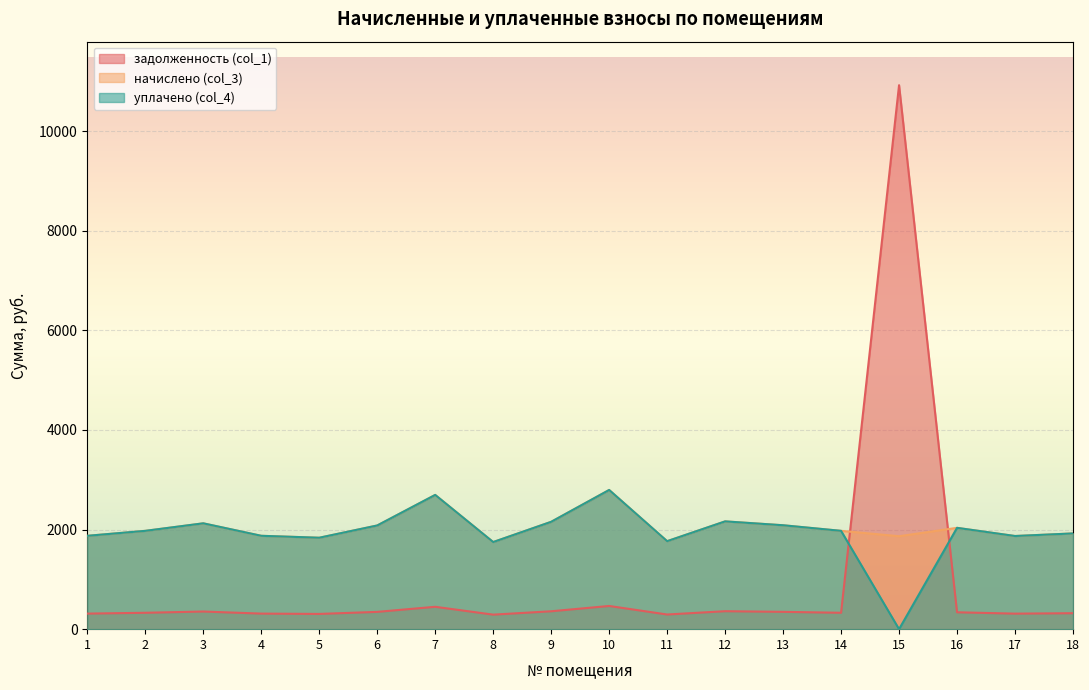

At 6, list the series in order from smallest to largest.

задолженность (col_1), начислено (col_3), уплачено (col_4)